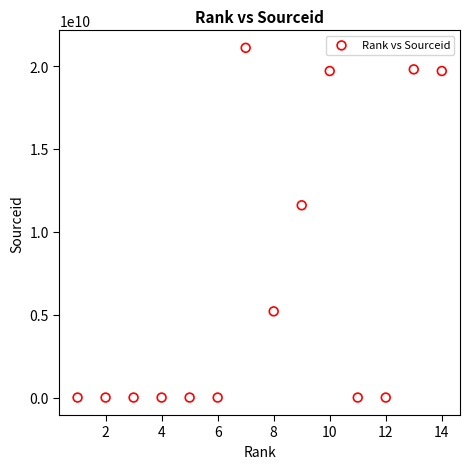

What is the range of X values (max minus min)?

13